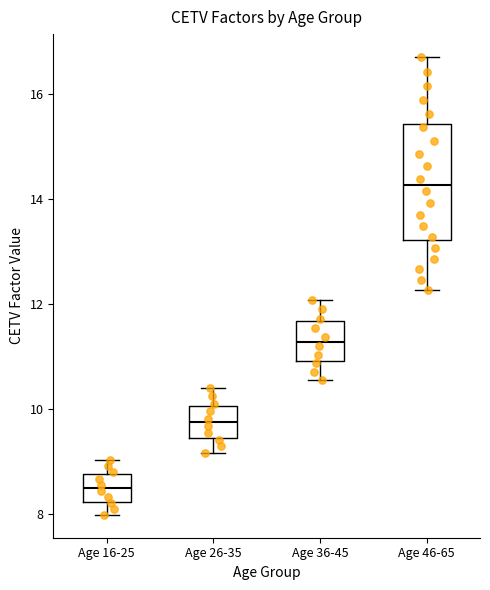

Reading left to right, read every box against the y-axis: the position of its median line, the range the box covers, and the ends of its whiskers. The values are not printed on the chart, so give them approximately, as read against the axis.

Age 16-25: median 8.6, box 8.2 to 8.8, whiskers 8.0 to 9.0
Age 26-35: median 9.8, box 9.4 to 10.0, whiskers 9.2 to 10.4
Age 36-45: median 11.2, box 11.0 to 11.6, whiskers 10.6 to 12.0
Age 46-65: median 14.2, box 13.2 to 15.4, whiskers 12.2 to 16.8